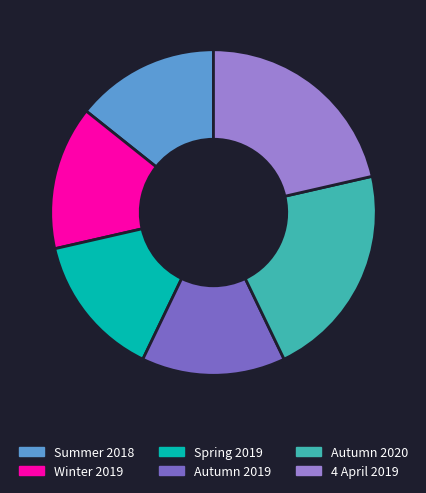

Between Summer 2018 and Autumn 2020, which is larger?

Autumn 2020